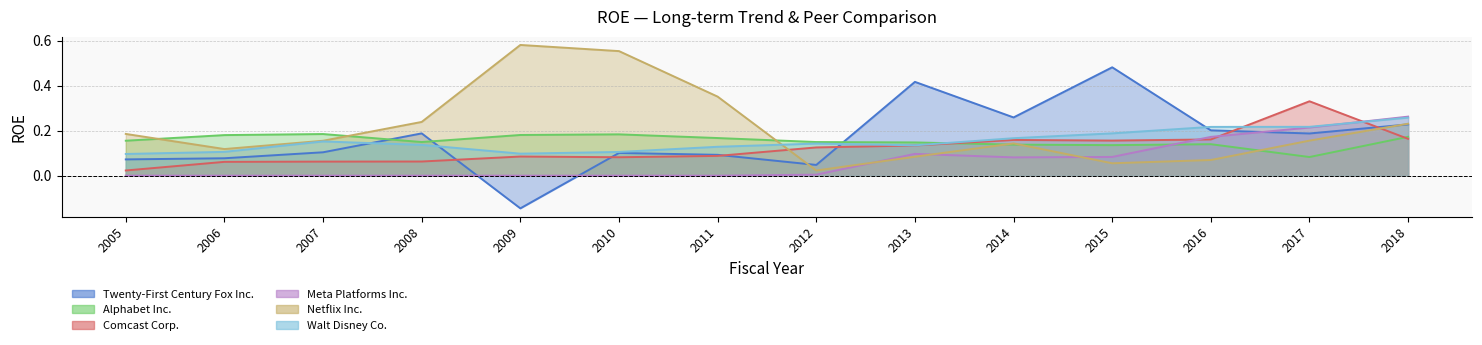

Reading left to right, list all the values displayed in this chart.

Twenty-First Century Fox Inc.: 2005=0.1	2006=0.1	2007=0.1	2008=0.2	2009=-0.1	2010=0.1	2011=0.1	2012=0.0	2013=0.4	2014=0.3	2015=0.5	2016=0.2	2017=0.2	2018=0.2
Alphabet Inc.: 2005=0.2	2006=0.2	2007=0.2	2008=0.1	2009=0.2	2010=0.2	2011=0.2	2012=0.1	2013=0.1	2014=0.1	2015=0.1	2016=0.1	2017=0.1	2018=0.2
Comcast Corp.: 2005=0.0	2006=0.1	2007=0.1	2008=0.1	2009=0.1	2010=0.1	2011=0.1	2012=0.1	2013=0.1	2014=0.2	2015=0.2	2016=0.2	2017=0.3	2018=0.2
Meta Platforms Inc.: 2005=0.0	2006=0.0	2007=0.0	2008=0.0	2009=0.0	2010=0.0	2011=0.0	2012=0.0	2013=0.1	2014=0.1	2015=0.1	2016=0.2	2017=0.2	2018=0.3
Netflix Inc.: 2005=0.2	2006=0.1	2007=0.2	2008=0.2	2009=0.6	2010=0.6	2011=0.4	2012=0.0	2013=0.1	2014=0.1	2015=0.1	2016=0.1	2017=0.2	2018=0.2
Walt Disney Co.: 2005=0.1	2006=0.1	2007=0.2	2008=0.1	2009=0.1	2010=0.1	2011=0.1	2012=0.1	2013=0.1	2014=0.2	2015=0.2	2016=0.2	2017=0.2	2018=0.3